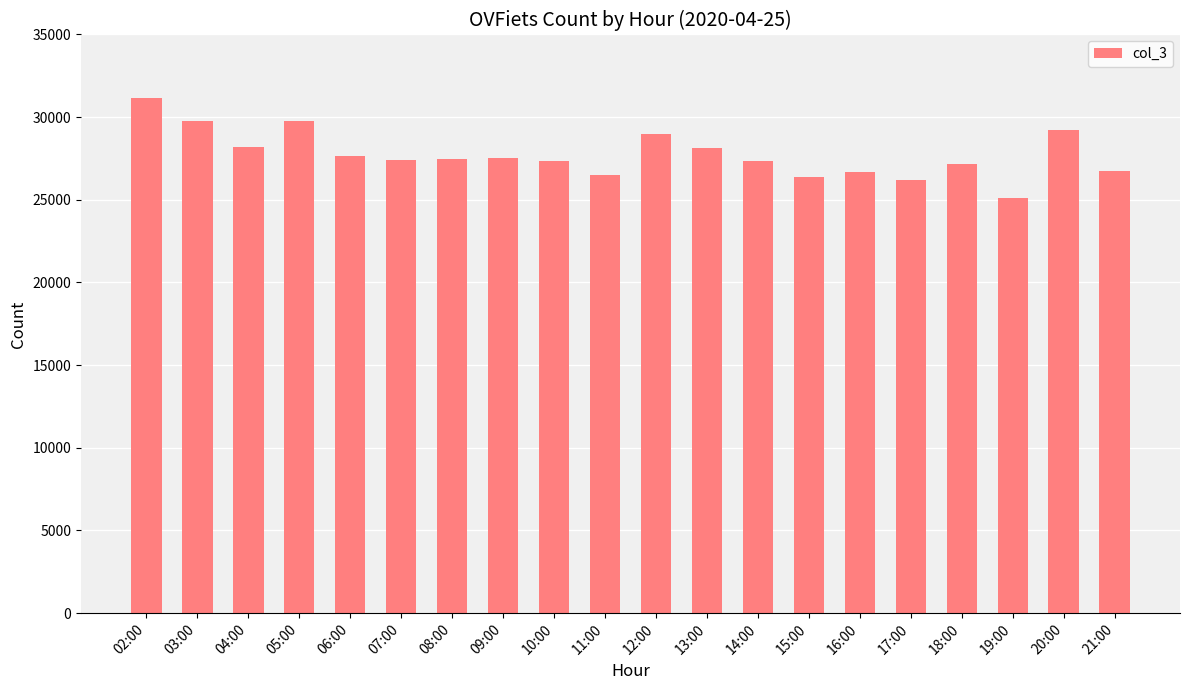

The value at 20:00 is 29195. True or false?

True